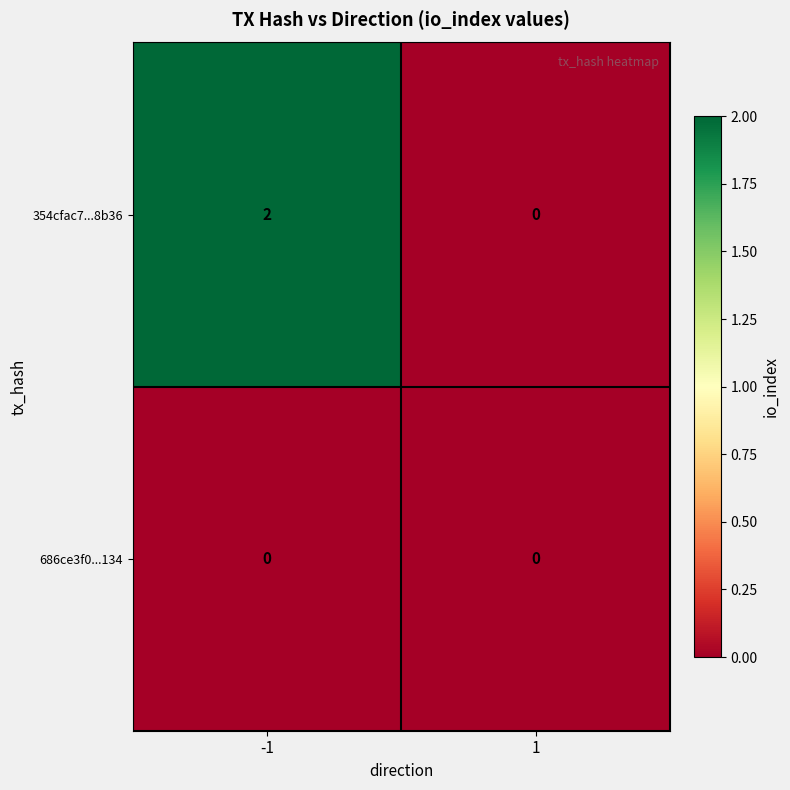

Rank the series at -1 from lowest to highest value.

686ce3f0...134, 354cfac7...8b36